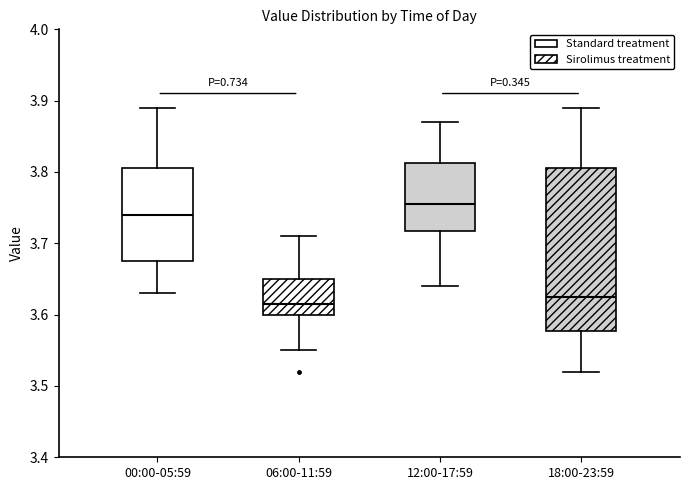

Reading left to right, transcribe this box plot: for each box, give where its median line is, the range the box spans, and where its two whiskers end, as read against the y-axis. The values are not printed on the chart, so give them approximately, as read against the axis.

00:00-05:59: median 3.74, box 3.68 to 3.81, whiskers 3.63 to 3.89
06:00-11:59: median 3.62, box 3.60 to 3.65, whiskers 3.55 to 3.71
12:00-17:59: median 3.76, box 3.72 to 3.81, whiskers 3.64 to 3.87
18:00-23:59: median 3.63, box 3.58 to 3.81, whiskers 3.52 to 3.89